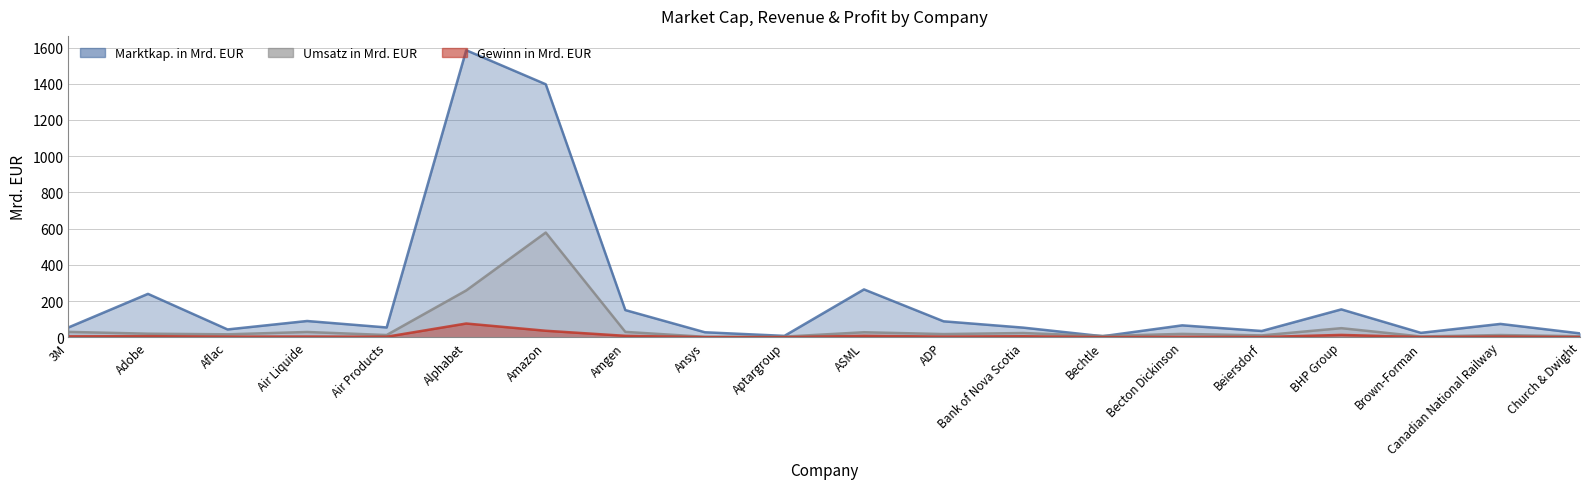

What is the difference between the Gewinn in Mrd. EUR values at ADP and Amazon?

32.2